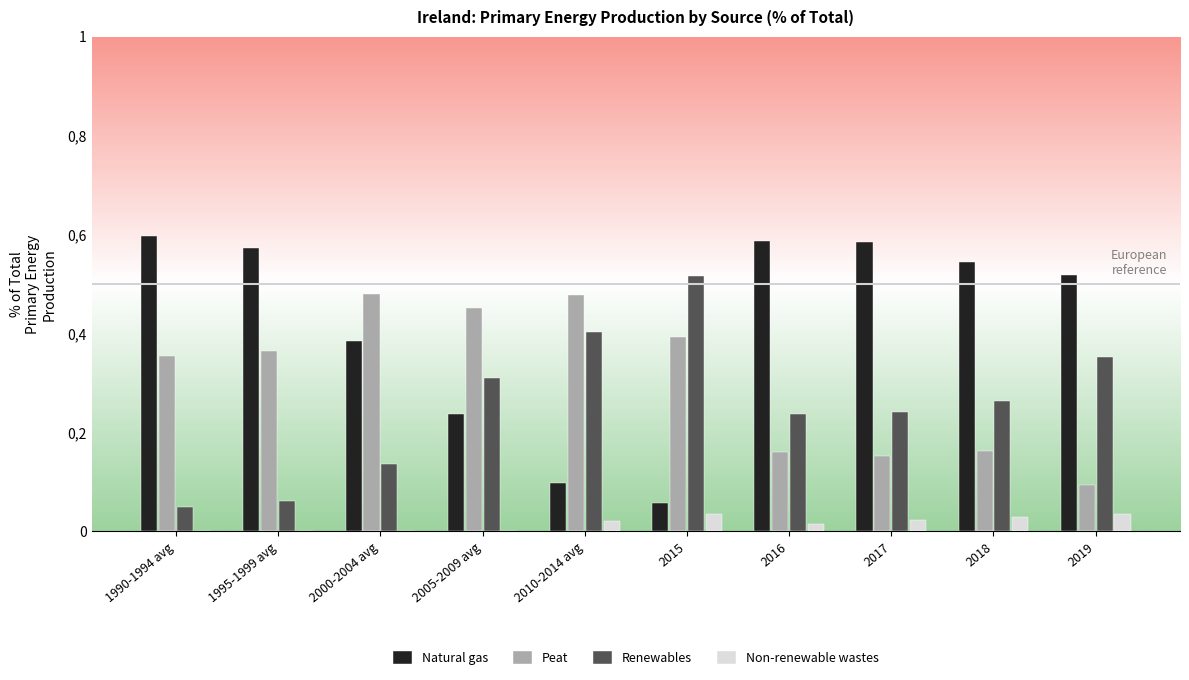

What is the sum of the Natural gas values at 1990-1994 avg and 2010-2014 avg?

0.7